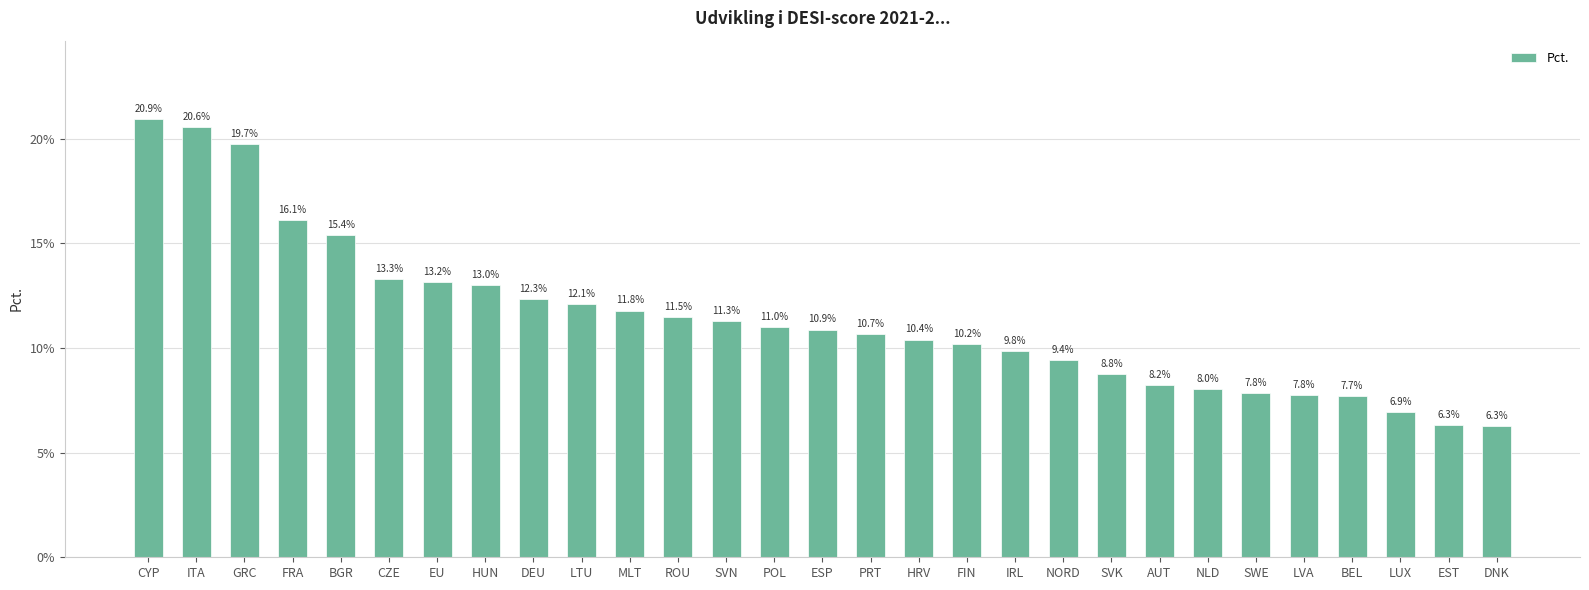

Between SVN and FRA, which is larger?

FRA